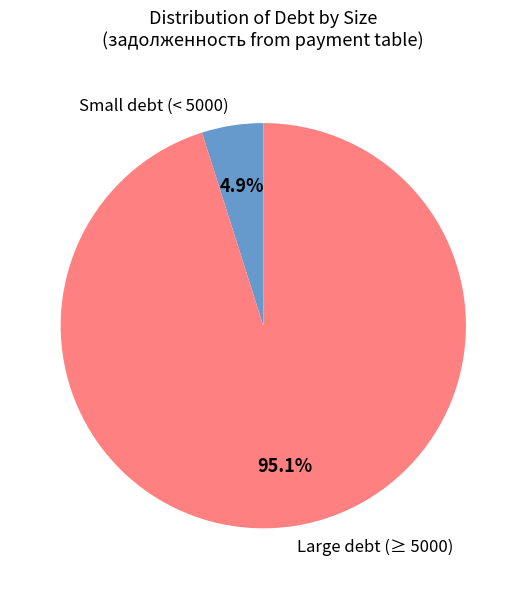

Rank the categories by value from lowest to highest.

Small debt (< 5000), Large debt (≥ 5000)